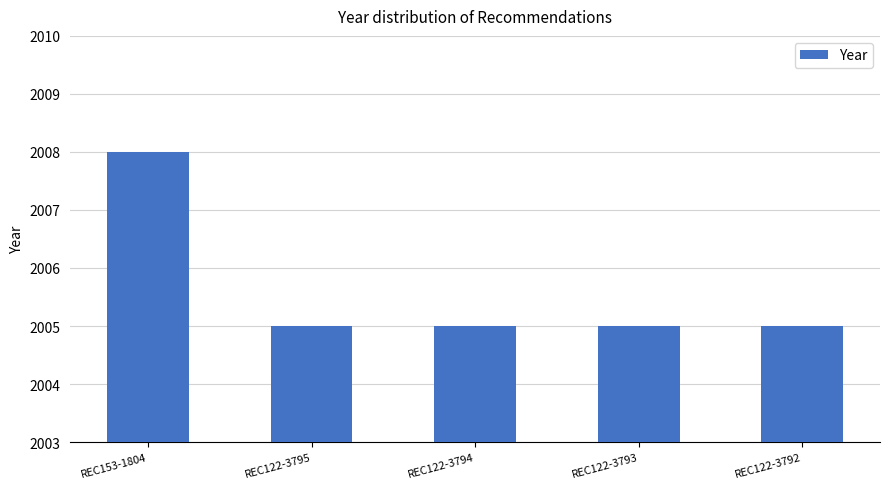

What is the smallest value displayed?

2005